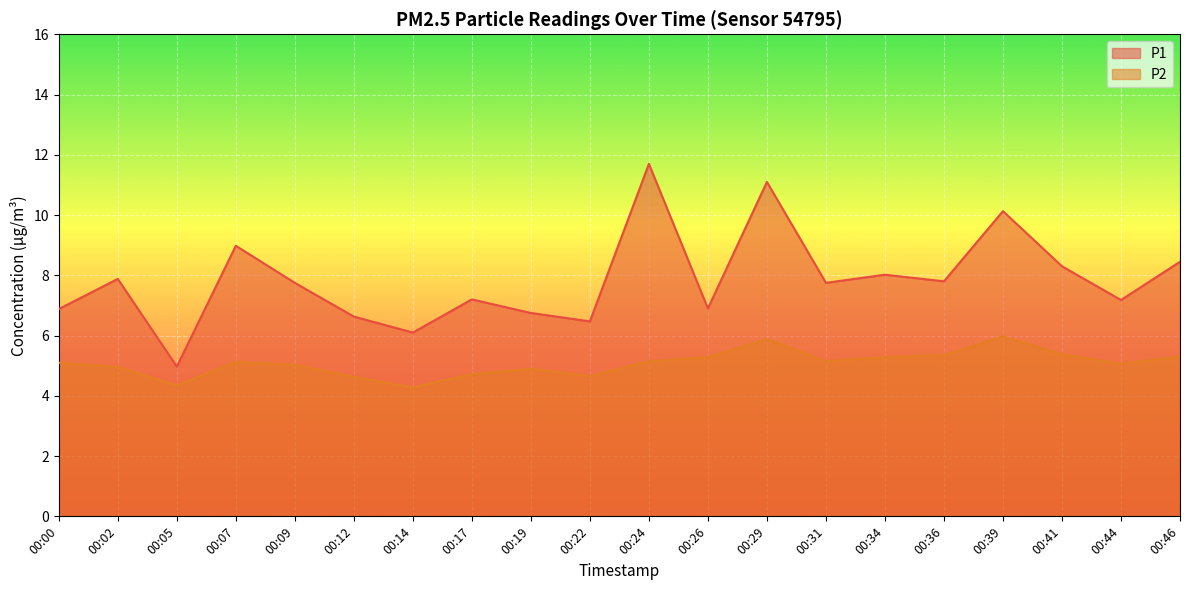

How many lines are shown in the chart?

2